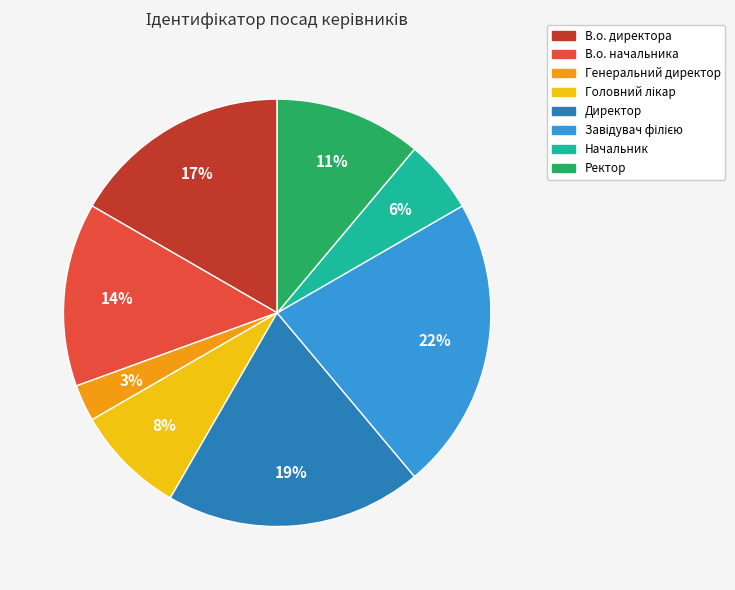

How many segments does this pie chart have?

8